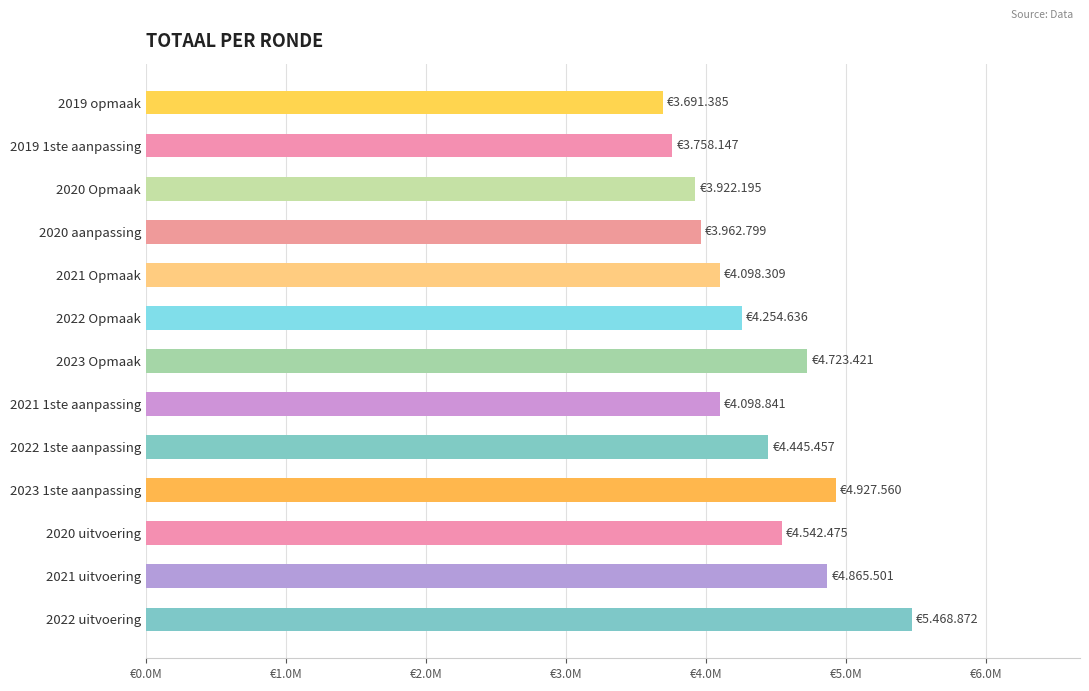

Does the chart contain any negative values?

No